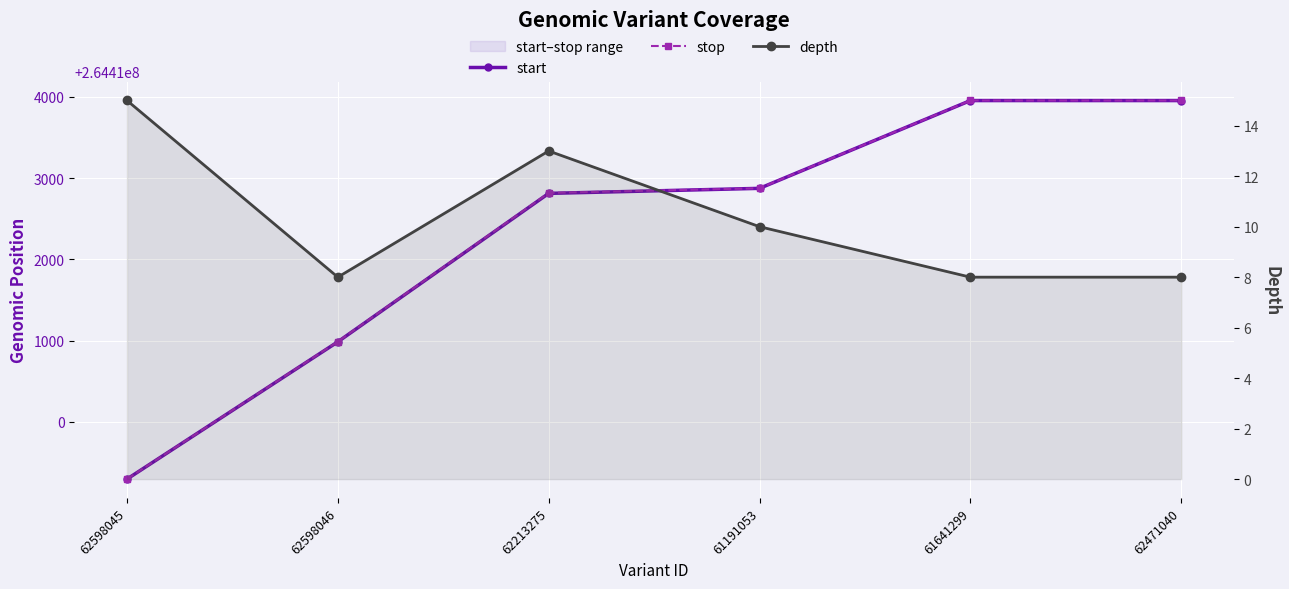

What is the difference between the maximum and minimum values in the start series?

4657